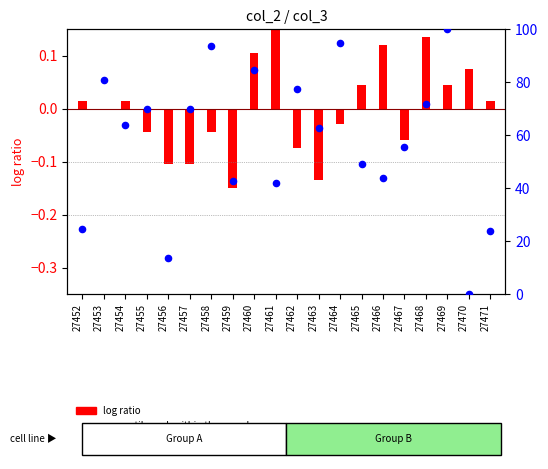

Approximately how many times larger is the value at 27457 compared to 27460?

0.8